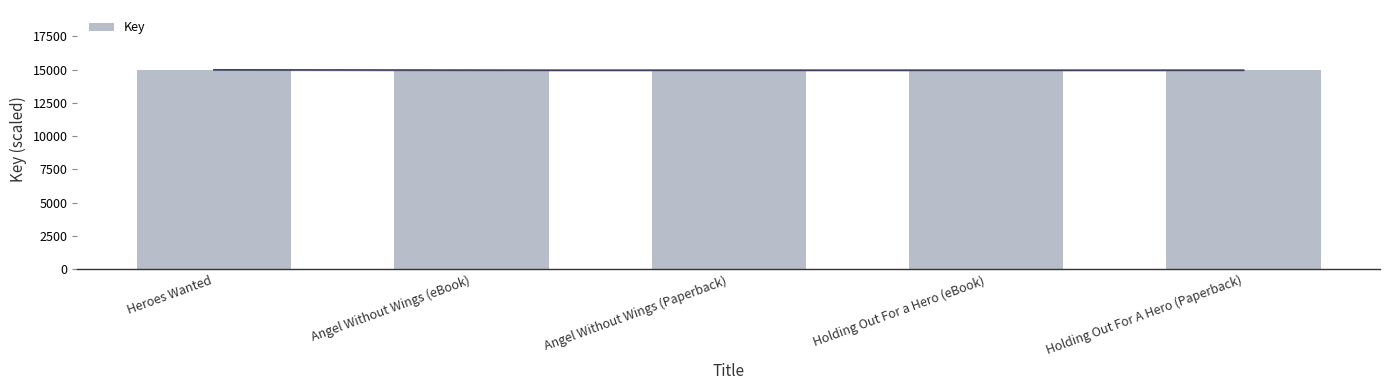

The chart shows a value of 24981.1 at Angel Without Wings (Paperback). True or false?

False